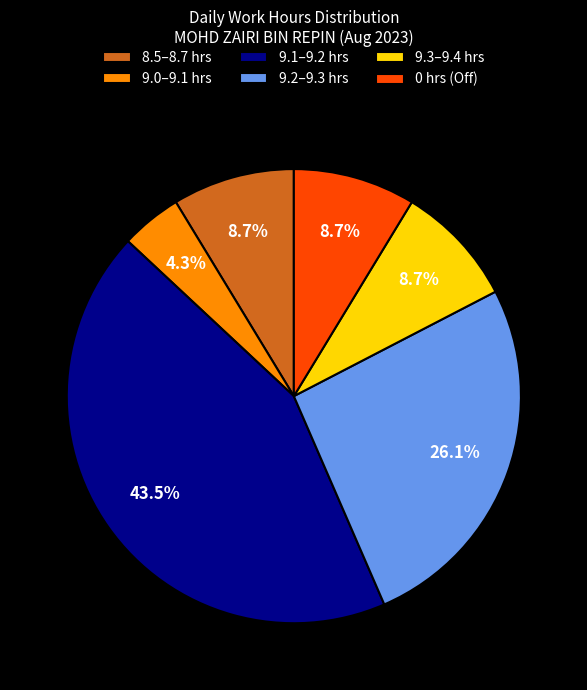

What is the smallest slice in the pie chart?

9.0–9.1 hrs